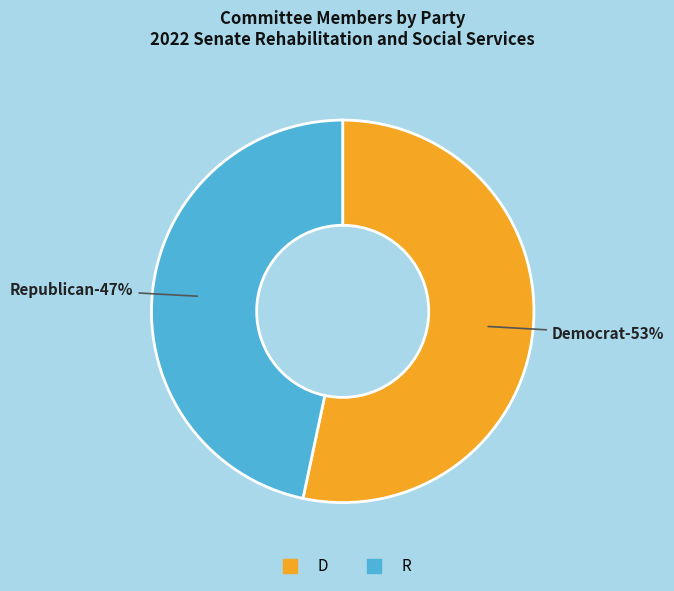

Is it true that R is 35% of the pie?

False